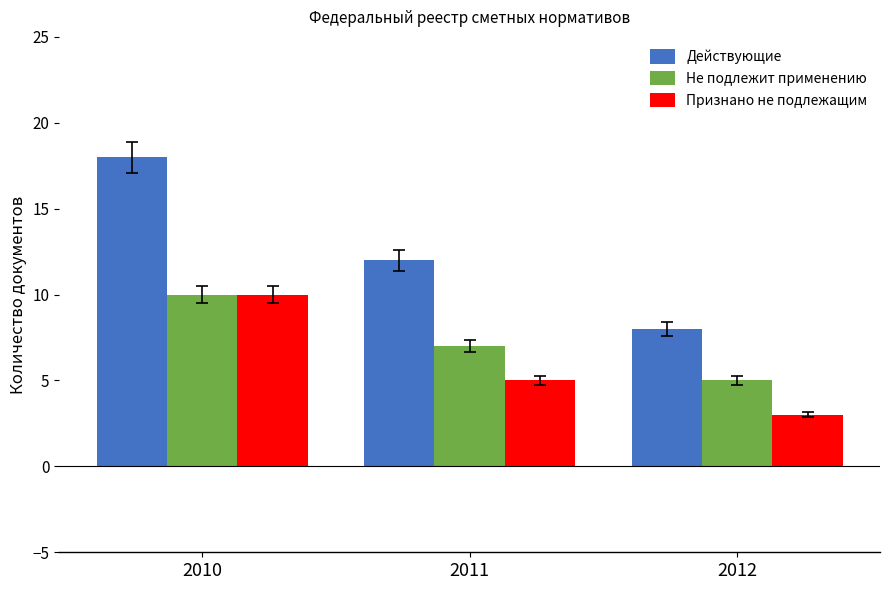

Which category has the highest value across all series?

2010